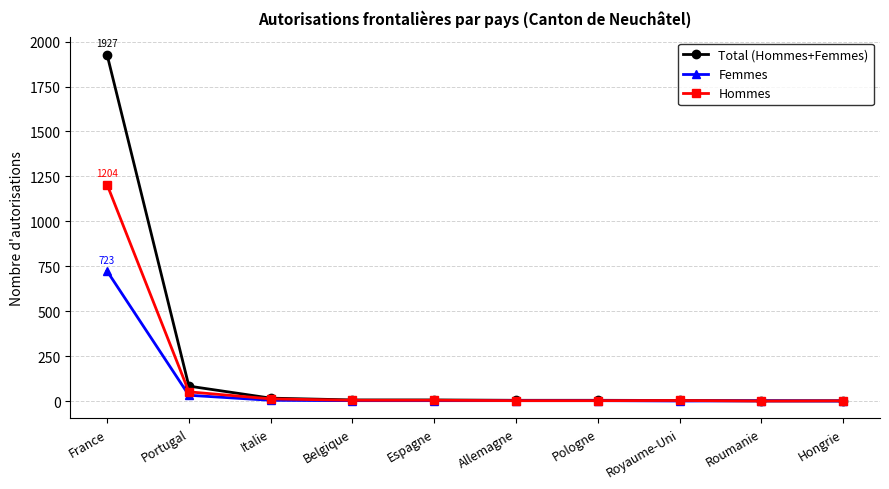

Which category has the highest value in the Hommes series?

France